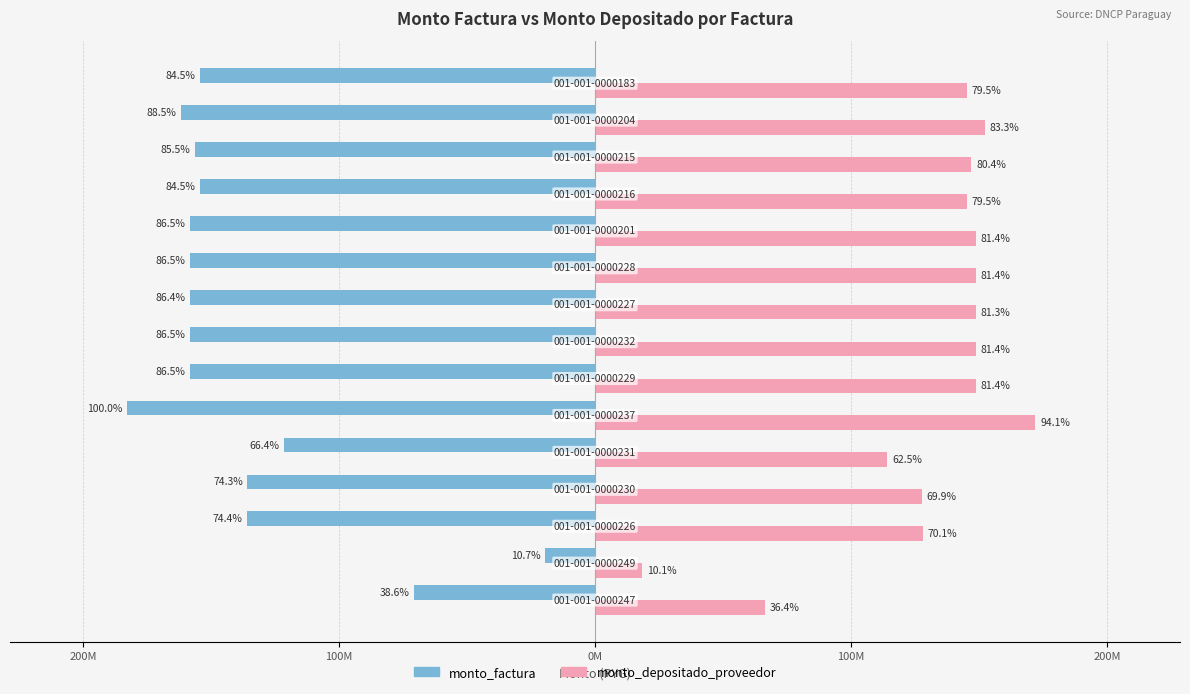

Rank the series by their average value, from highest to lowest.

monto_depositado_proveedor, monto_factura